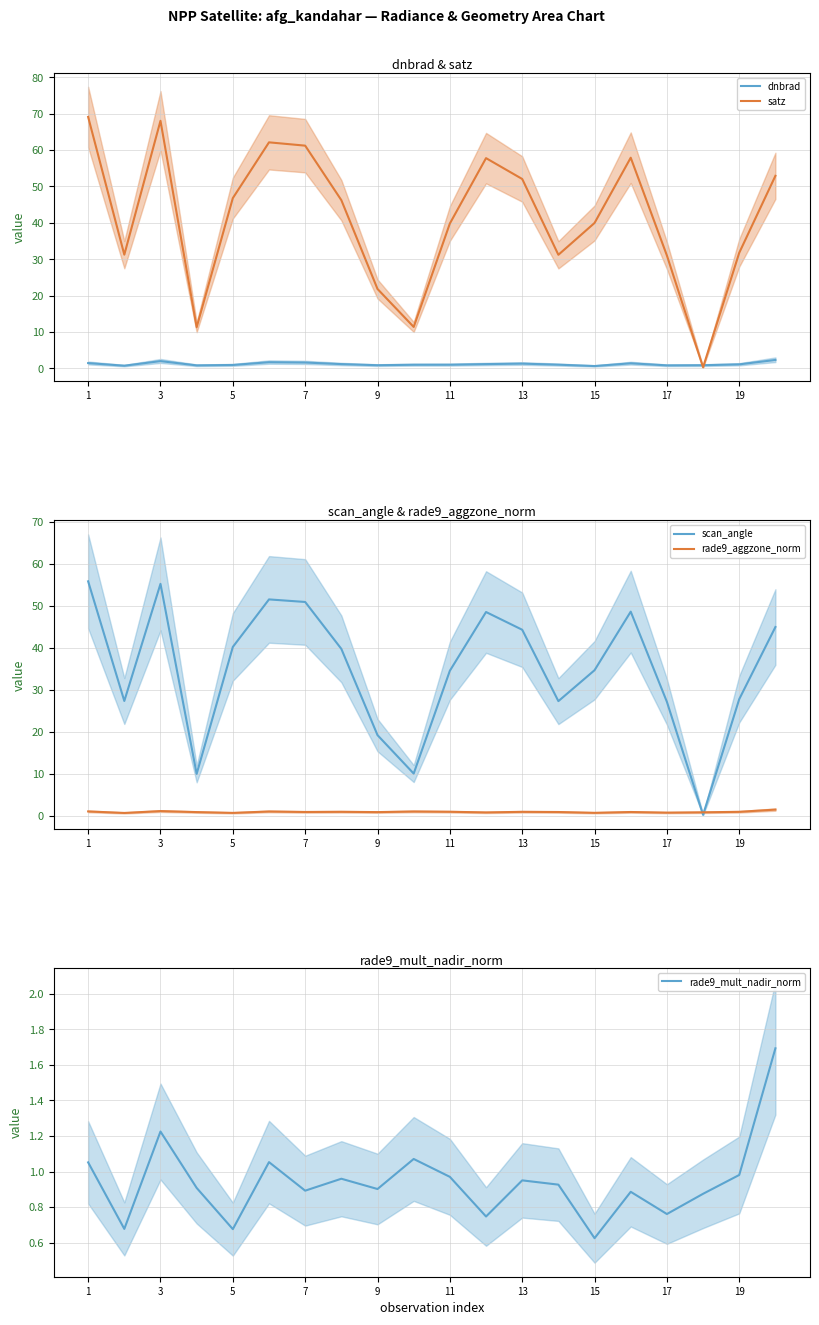

Is the value of scan_angle at 19 greater than the value of rade9_aggzone_norm at 13?

Yes